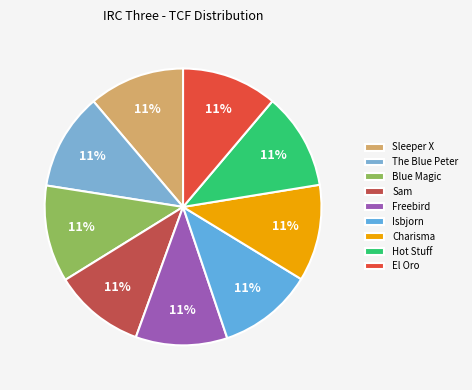

How many segments does this pie chart have?

9